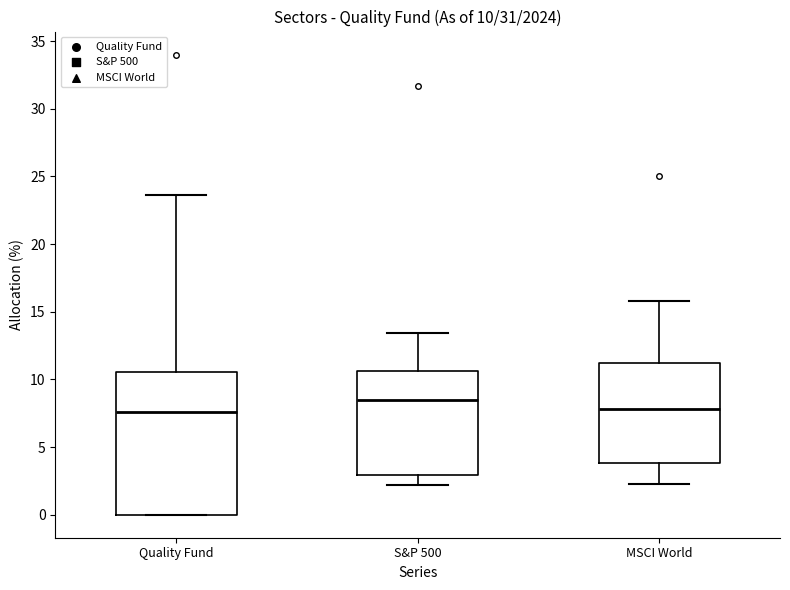

Which box's median line is the highest?

S&P 500